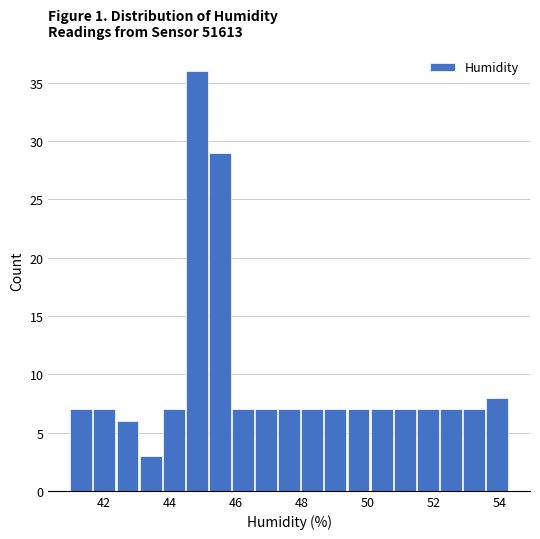

Read against the x-axis, roughly where is the centre of the tallest bar?

44.8